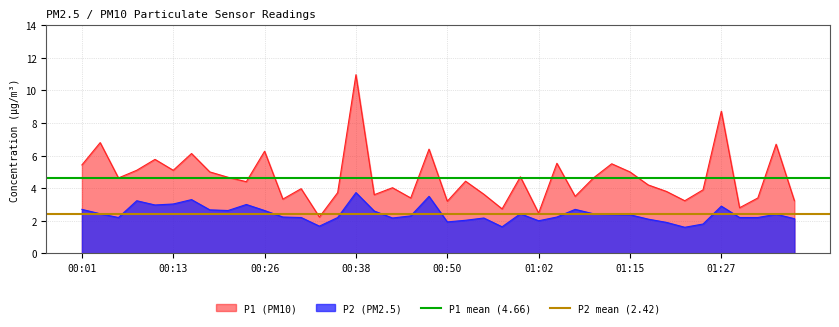

At which category does the chart reach its peak across all series?

00:01